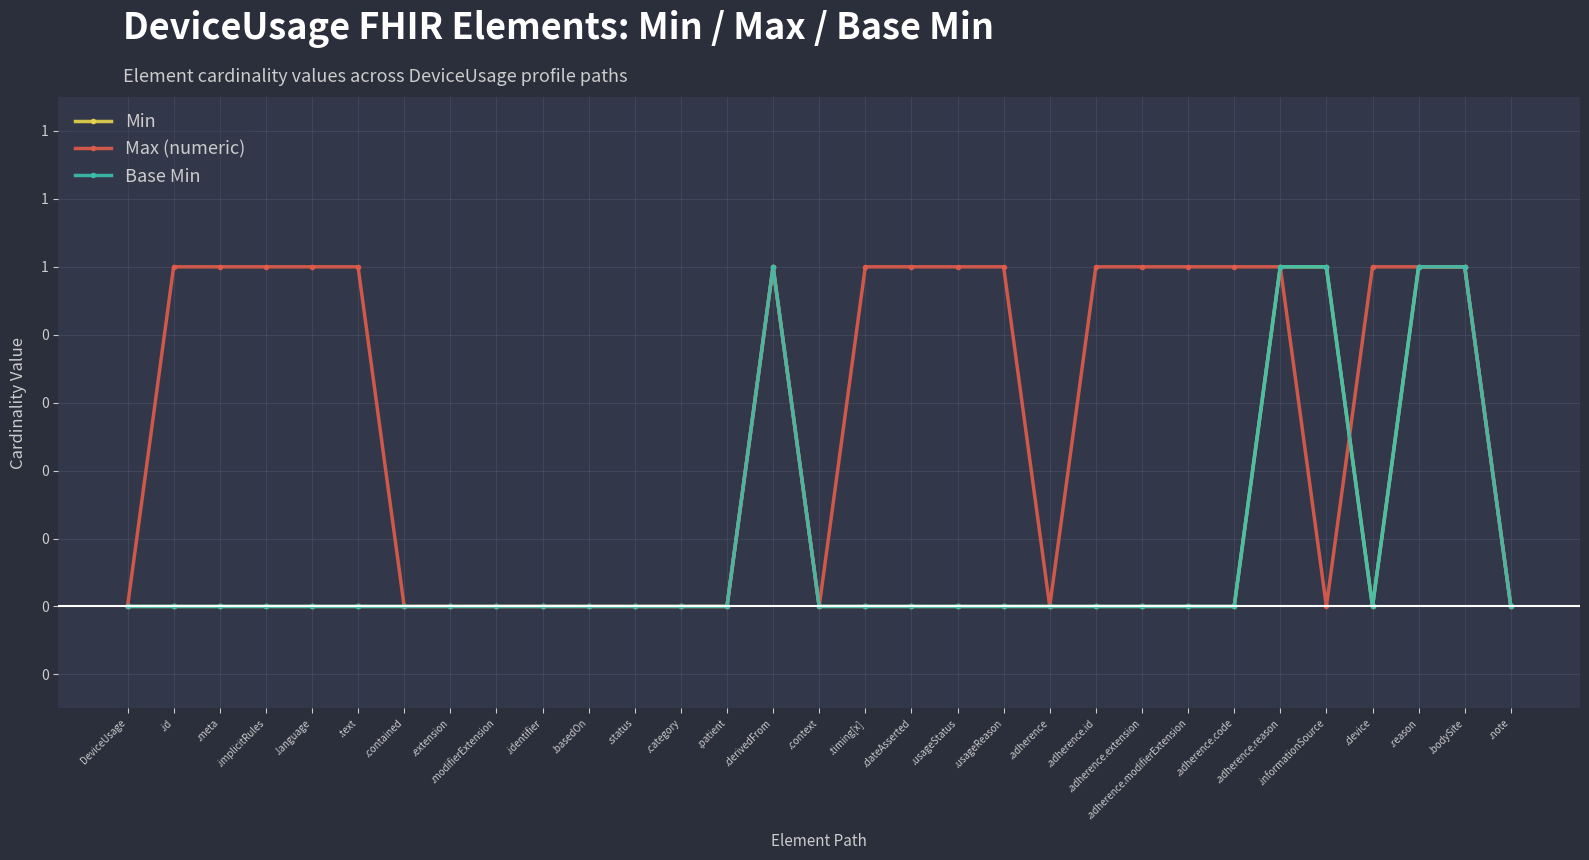

Which label corresponds to the smallest value in the chart?

DeviceUsage